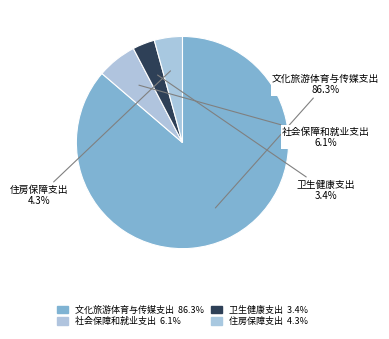

How many slices are in this pie chart?

4